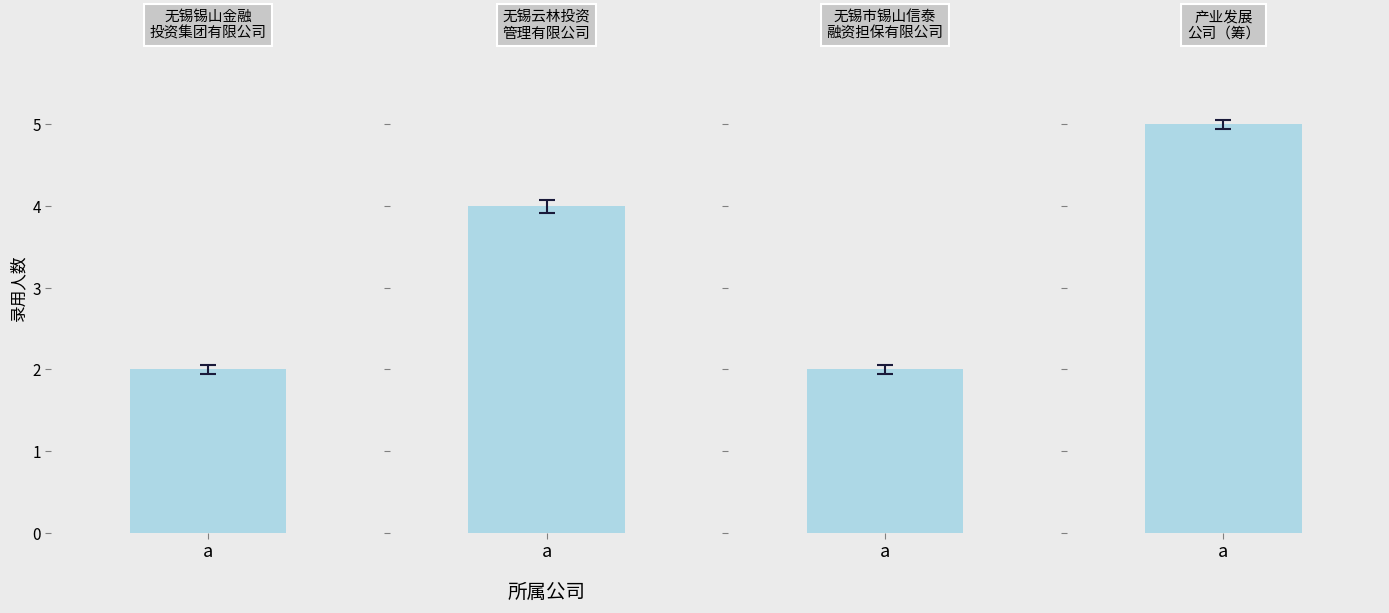

How many data points are less than 4?

2